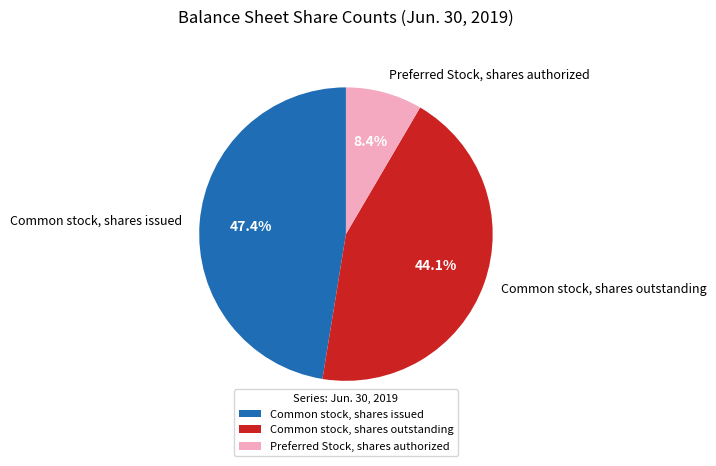

Do Common stock, shares outstanding and Preferred Stock, shares authorized together represent more than half of the pie?

Yes